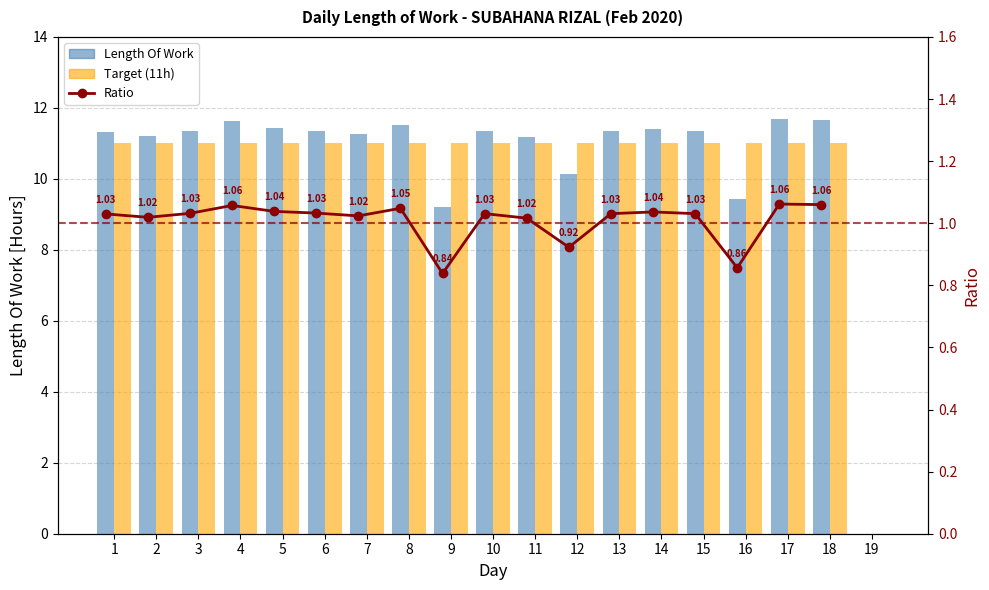

Between 7 and 16, which is larger?

7